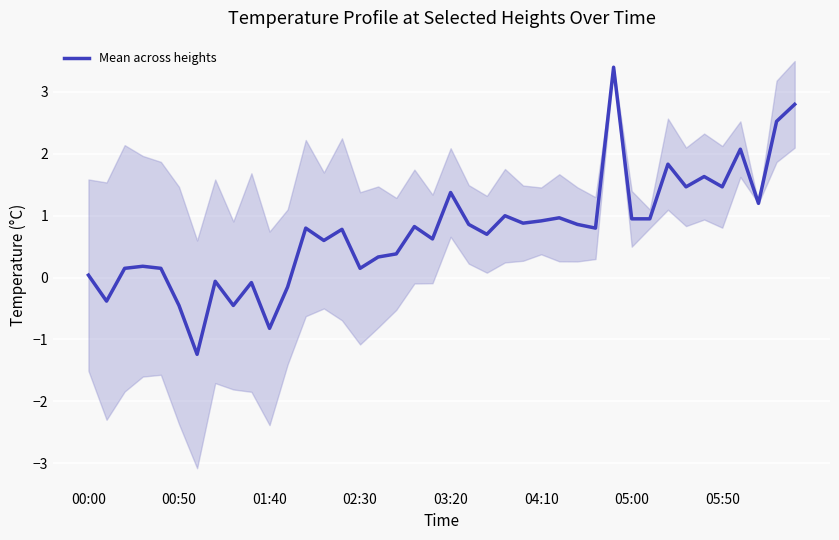

What is the difference between the values at 9 and 34?

1.7